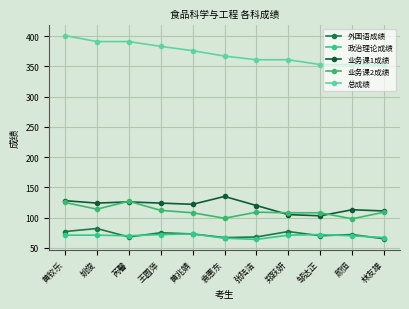

True or false: 业务课2成绩 has more than 1 interior local peaks.

True